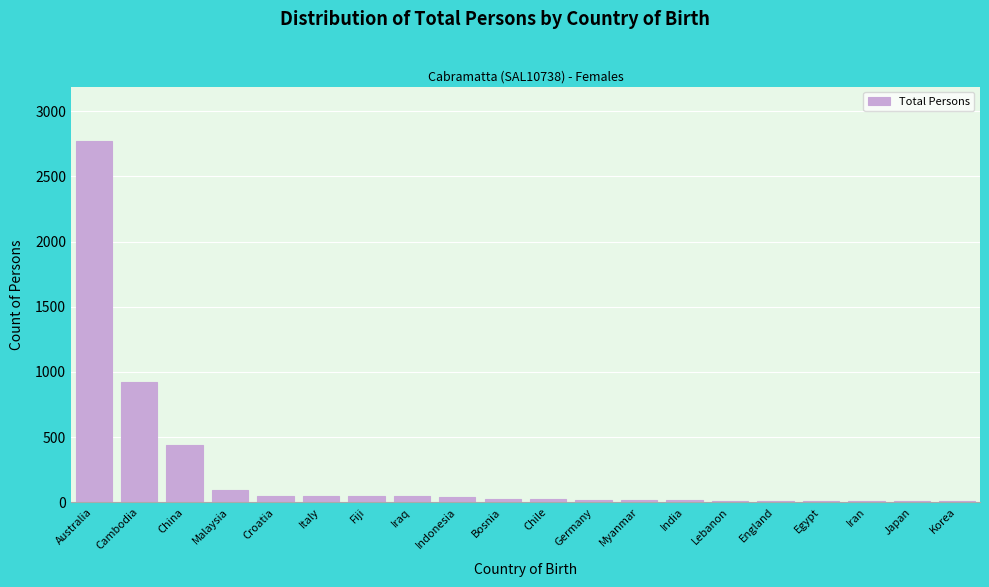

What is the greatest value displayed?

2773